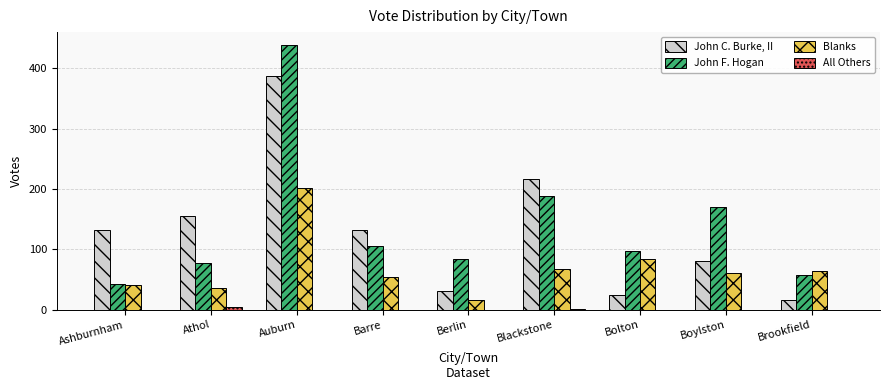

What is the sum of all John F. Hogan values?

1263